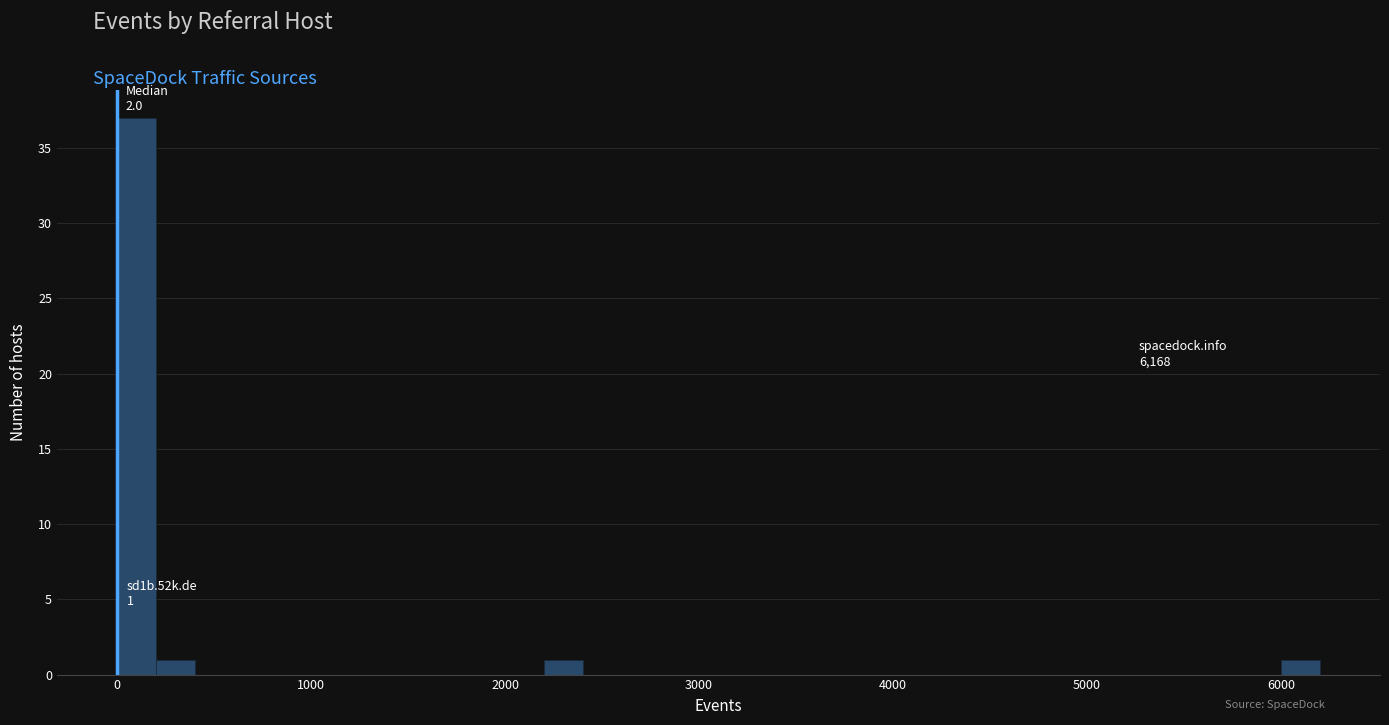

Read against the x-axis, roughly where is the centre of the tallest bar?

100